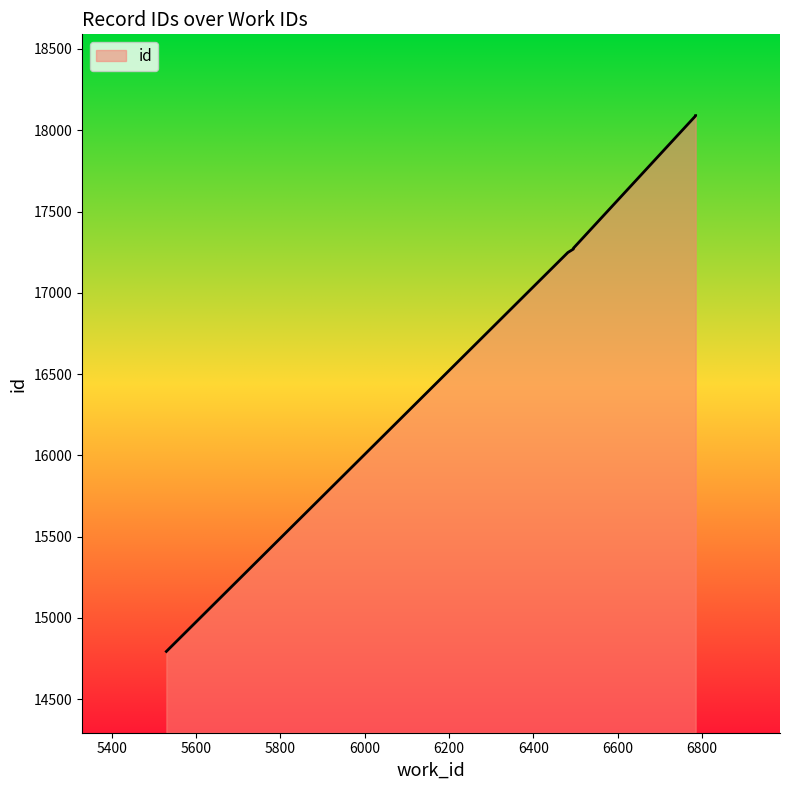

Read the value at 6495.

17274